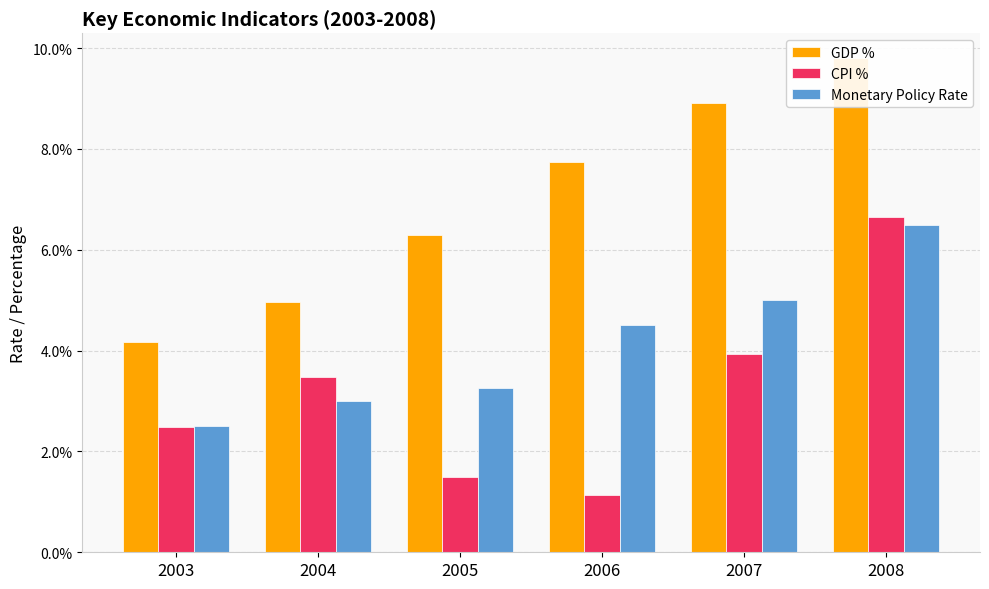

What is the maximum value shown in the chart?

0.1